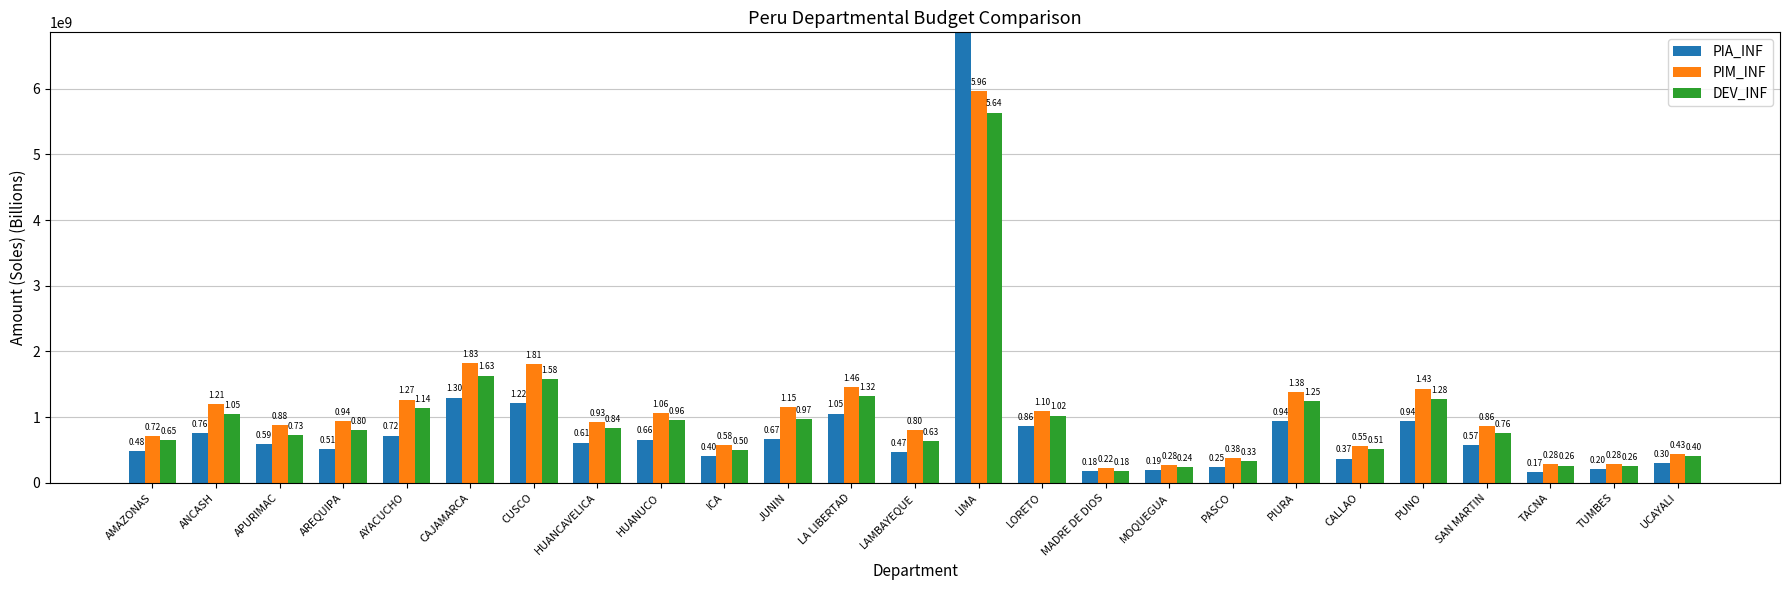

What is the value of the PIM_INF bar at the 2nd from the left?

1205175323.1